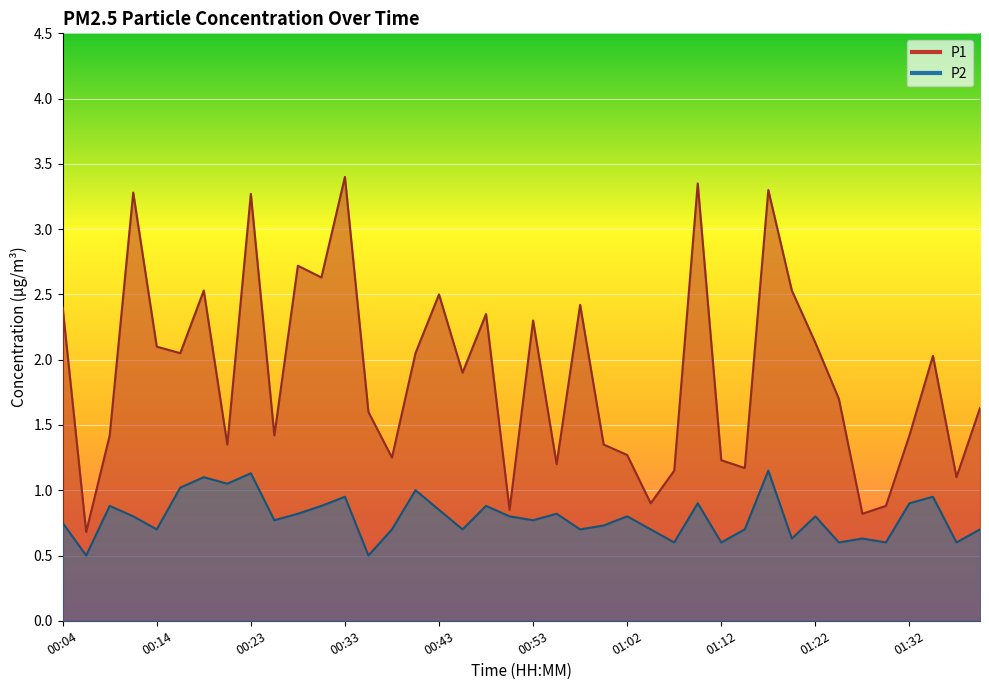

Does the chart display data point markers on the line(s)?

No